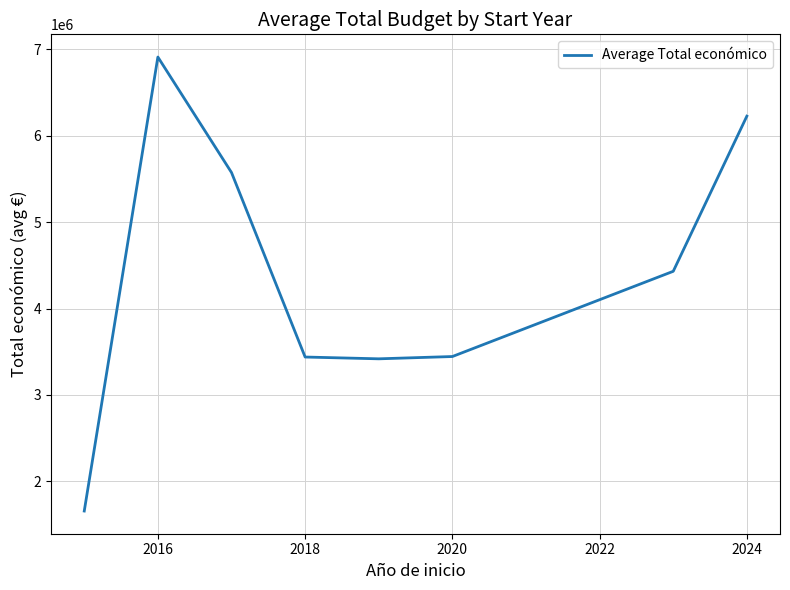

What is the sum of all values?

35106913.0